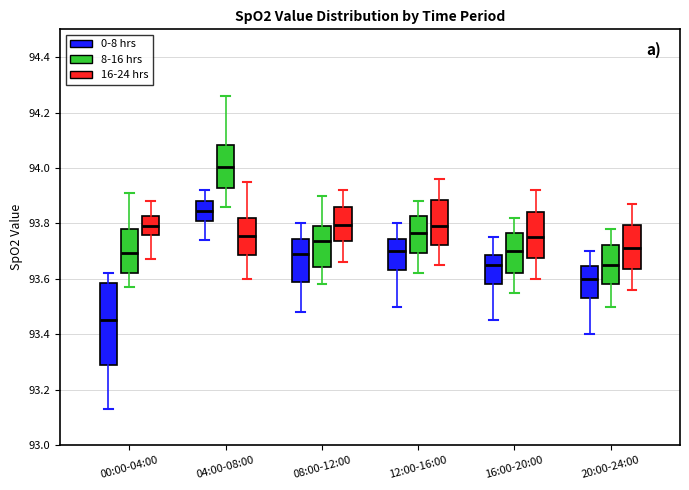

Which box's median line is the highest?

04:00-08:00 (8-16 hrs)